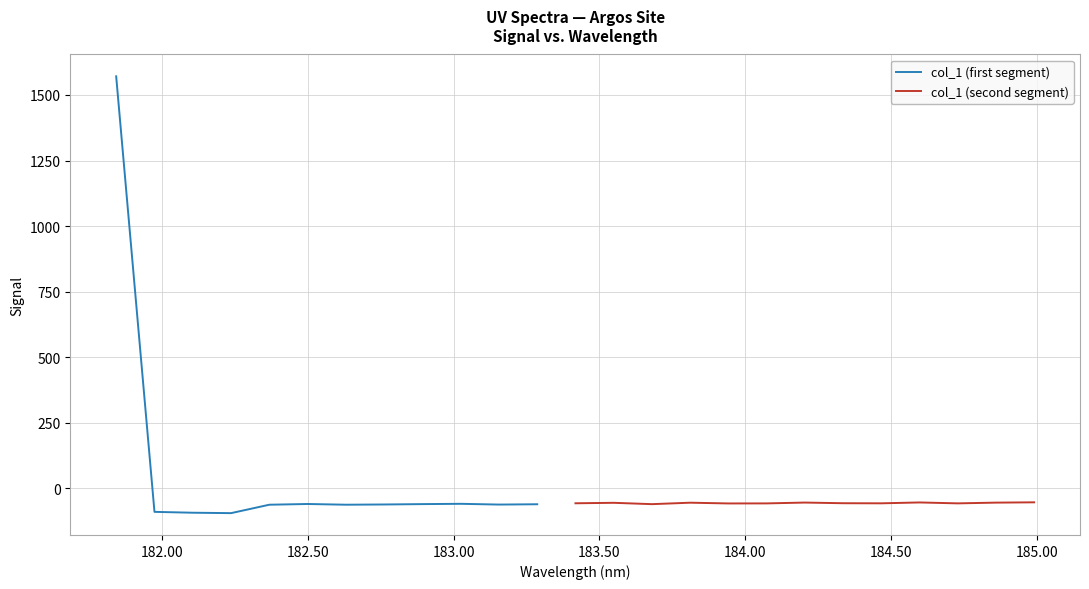

What is the sum of all values?

90.5